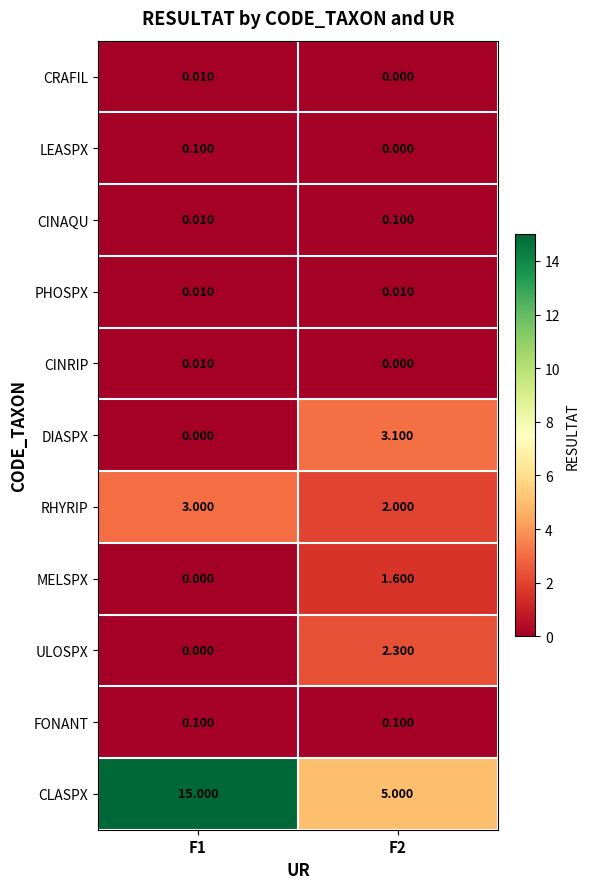

Is the value of FONANT at F2 greater than the value of ULOSPX at F1?

Yes